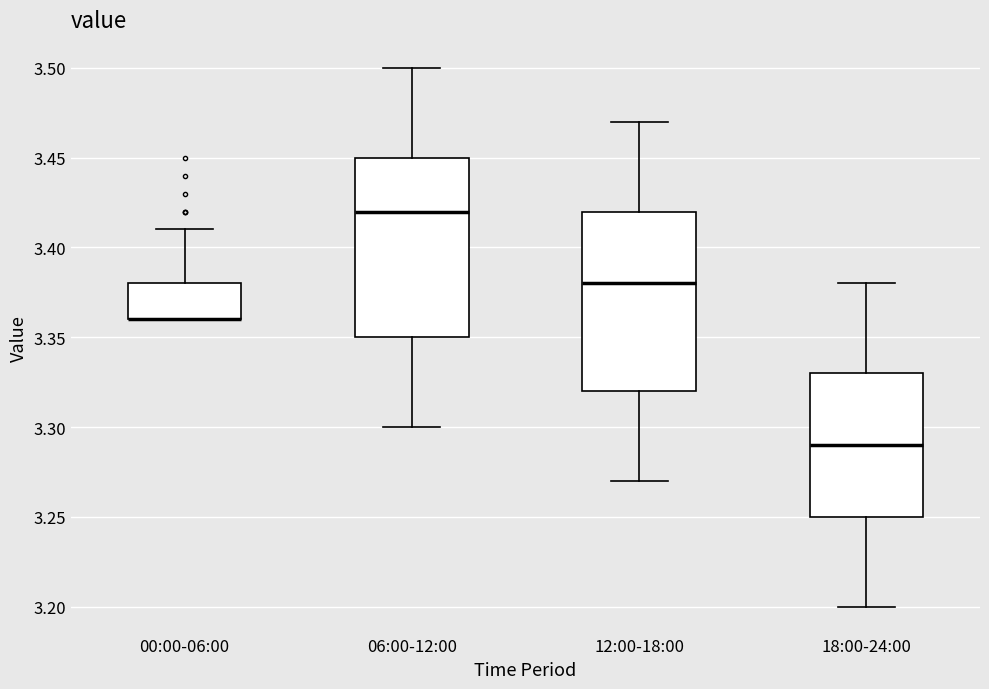

Reading left to right, read every box against the y-axis: the position of its median line, the range the box covers, and the ends of its whiskers. The values are not printed on the chart, so give them approximately, as read against the axis.

00:00-06:00: median 3.36 (drawn on the box's lower edge), box 3.36 to 3.38, whiskers 3.36 to 3.41
06:00-12:00: median 3.42, box 3.35 to 3.45, whiskers 3.30 to 3.50
12:00-18:00: median 3.38, box 3.32 to 3.42, whiskers 3.27 to 3.47
18:00-24:00: median 3.29, box 3.25 to 3.33, whiskers 3.20 to 3.38